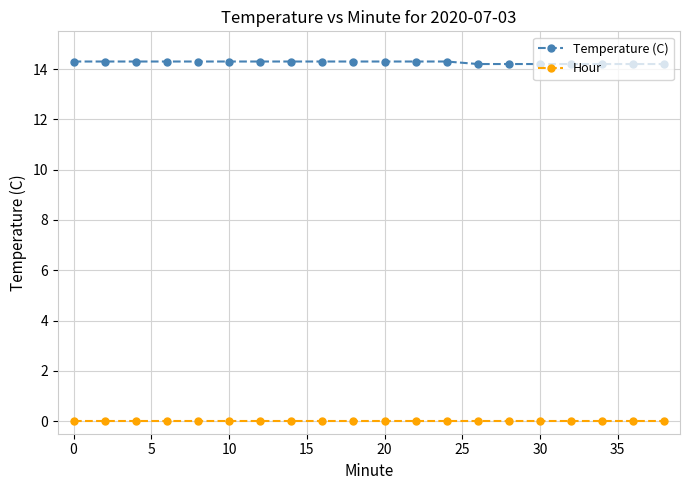

Which series has the widest spread of values?

Temperature (C)